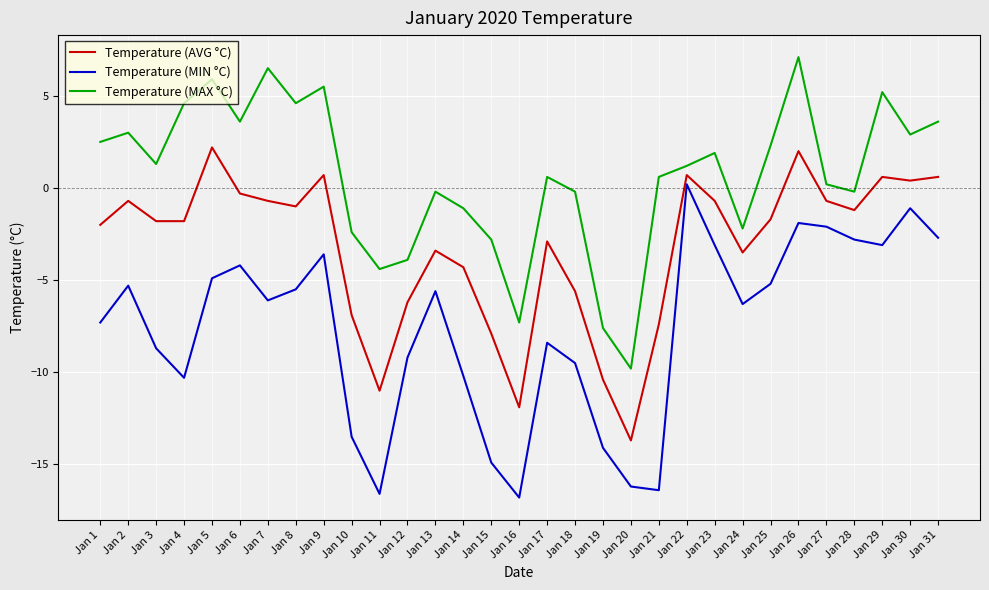

Between Jan 5 and Jan 26, which series saw the biggest shift?

Temperature (MIN °C)